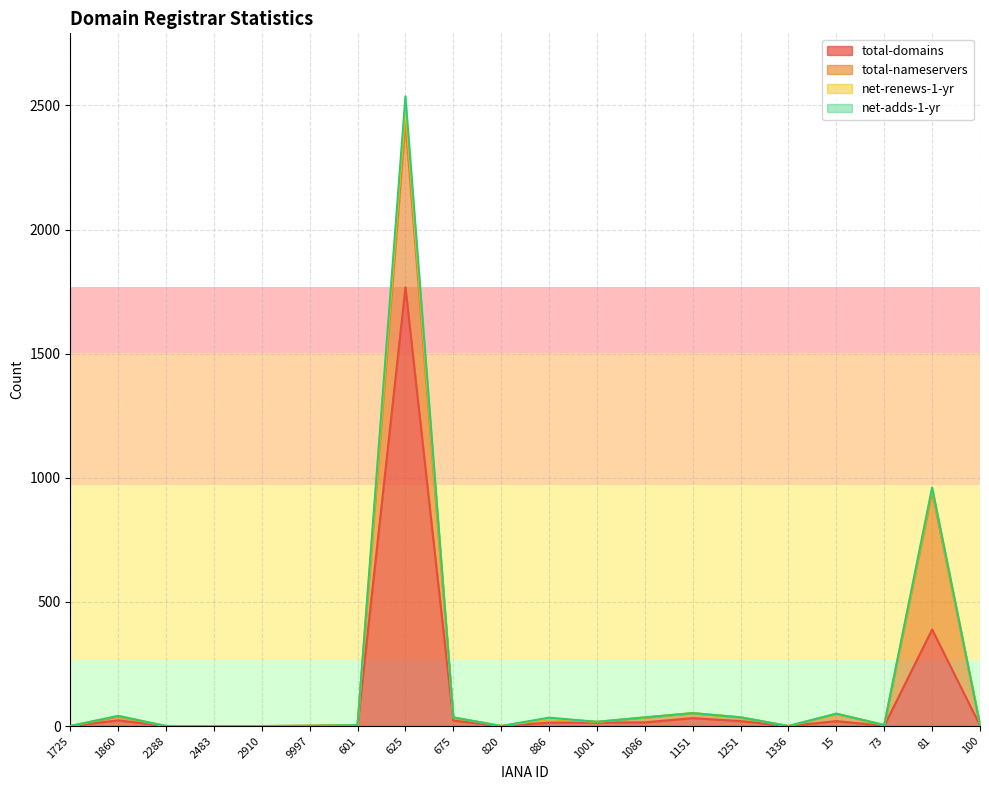

Which has a higher value, 675 or 820?

675